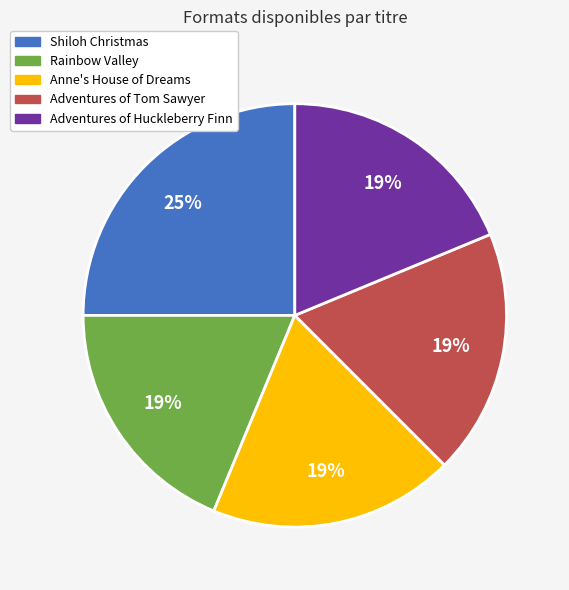

To the nearest percent, what portion does Adventures of Huckleberry Finn represent?

19%